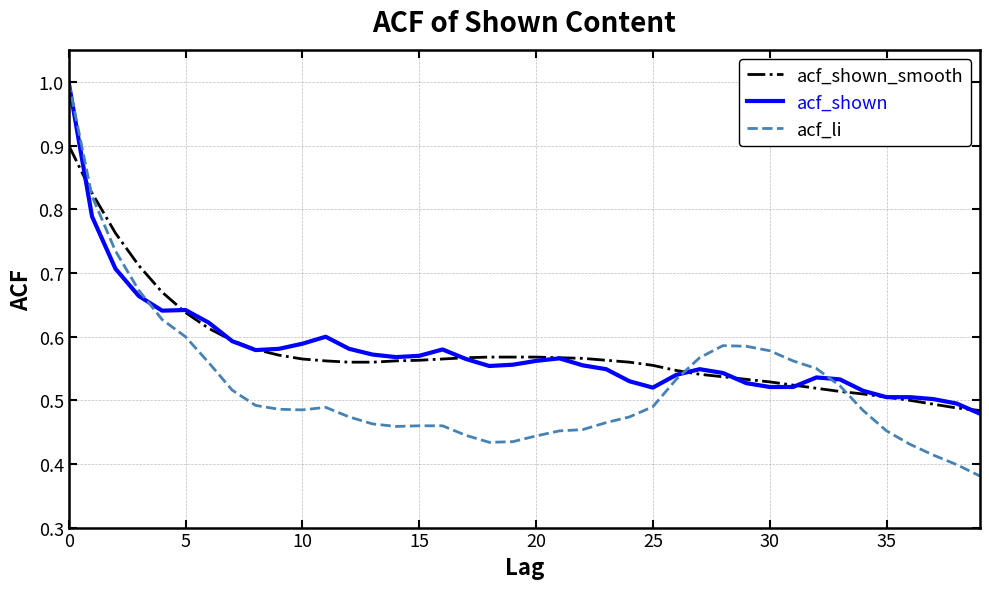

After their last crossing, which series has the higher values: acf_li or acf_shown?

acf_shown